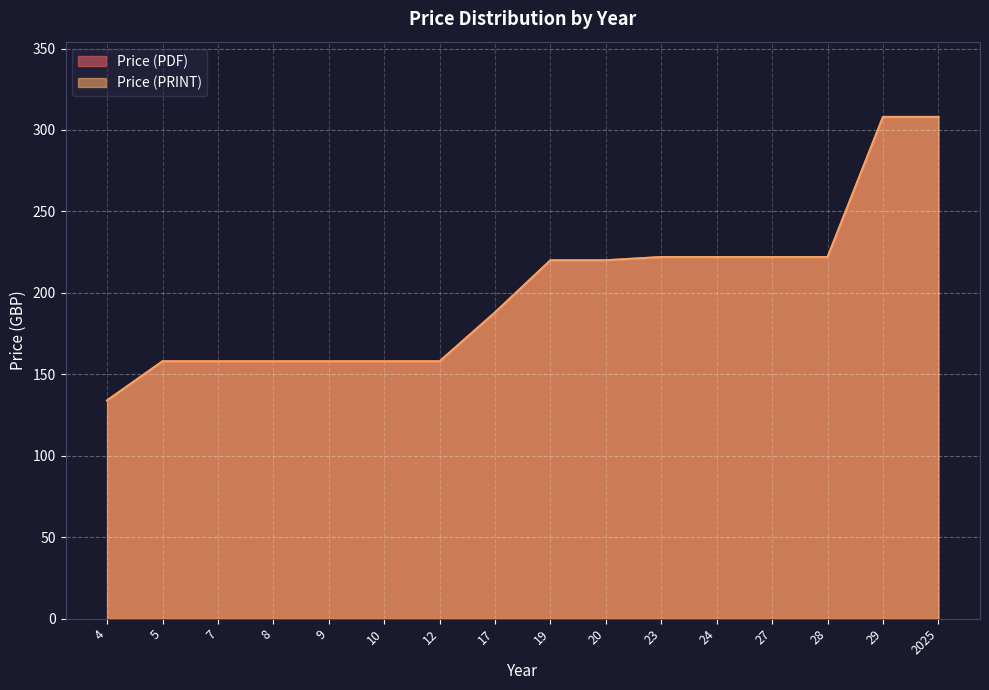

True or false: Price (PDF) and Price (PRINT) cross at least once.

False